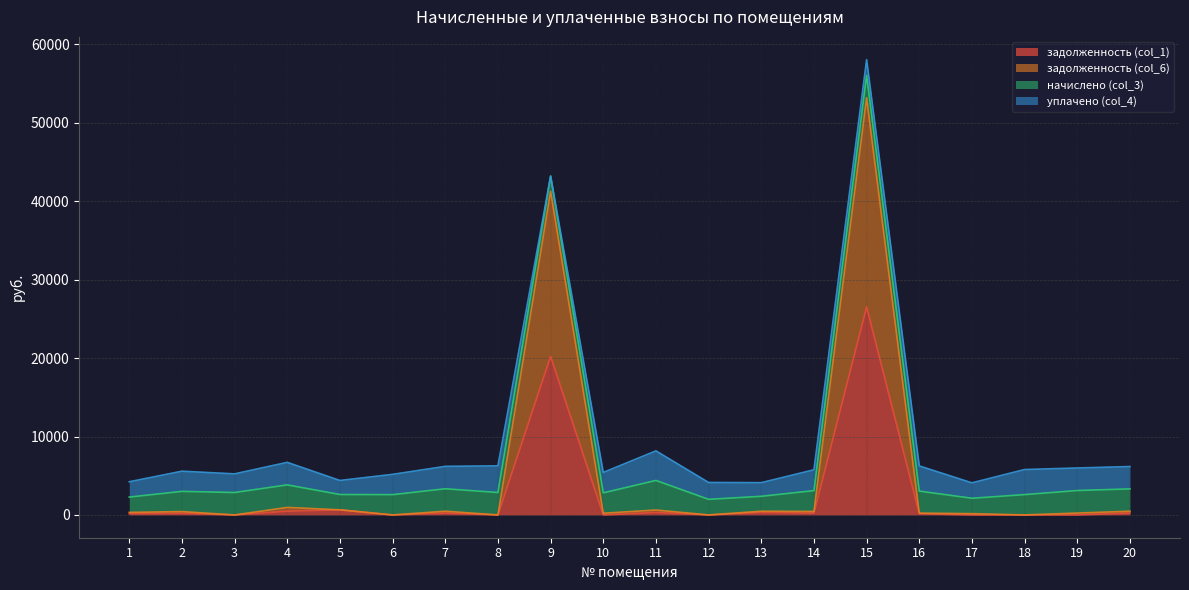

What are all the series names shown in the legend?

задолженность (col_1), задолженность (col_6), начислено (col_3), уплачено (col_4)